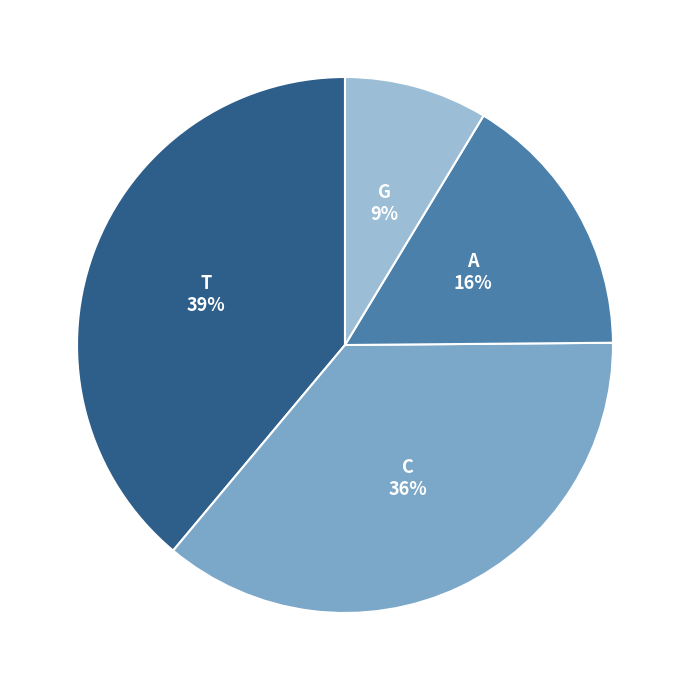

Count the number of slices in the pie.

4